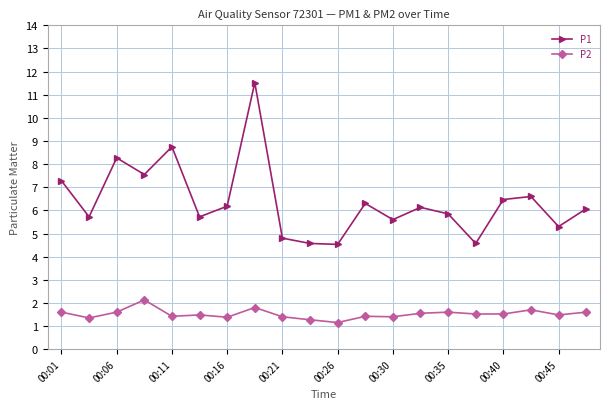

What is the difference between the second highest and second lowest values in the P2 series?

0.5